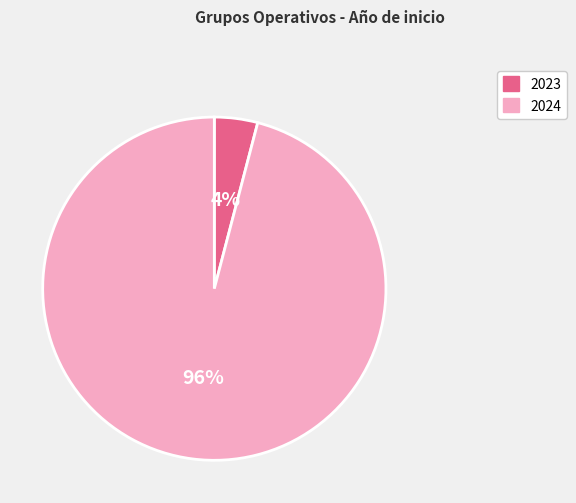

To the nearest percent, what percentage of the pie is 2024?

96%